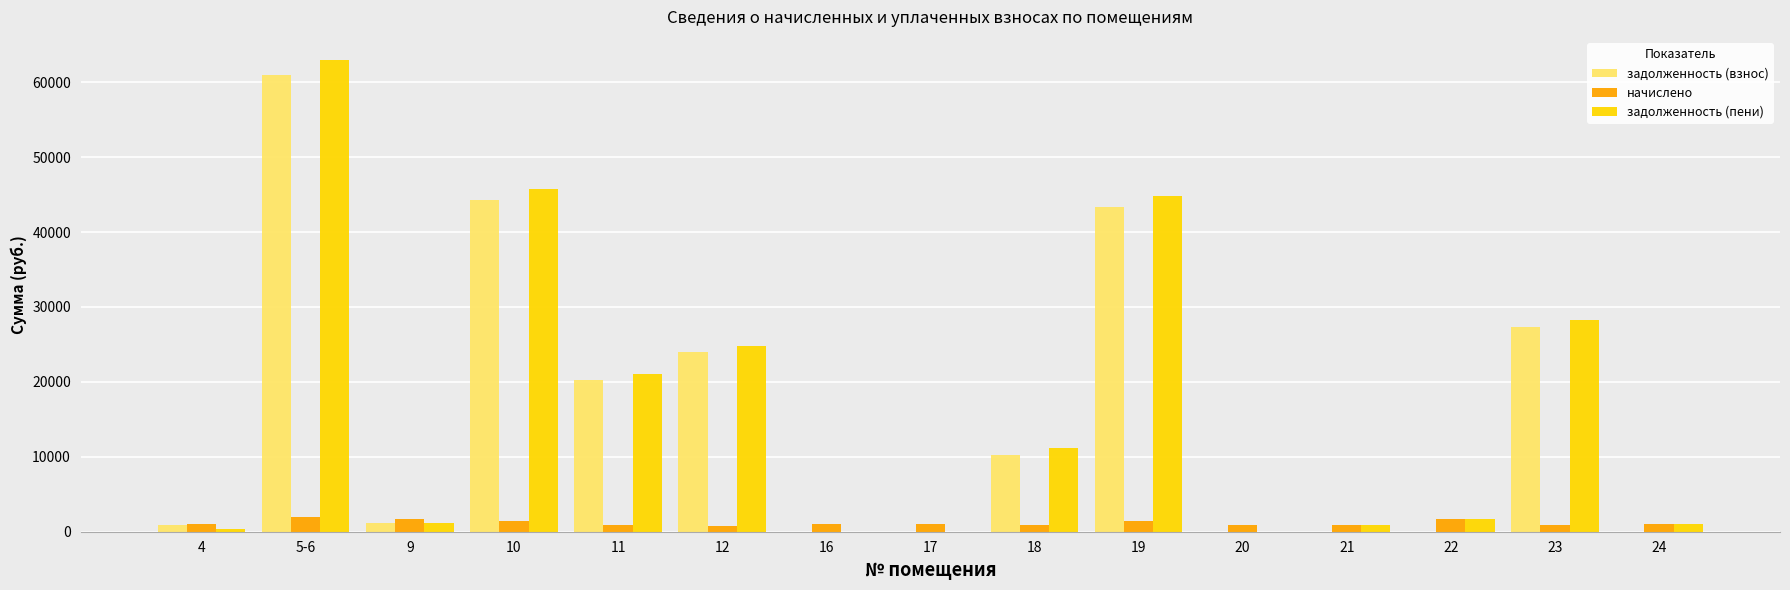

Which category has the highest value in the задолженность (пени) series?

5-6